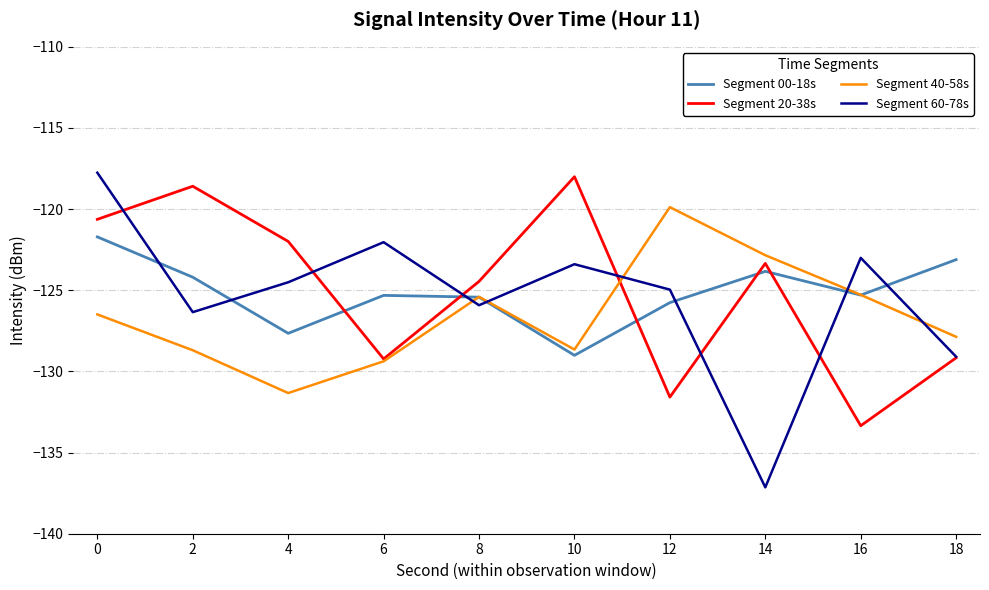

What is the difference between the highest and lowest values at 2?

10.1